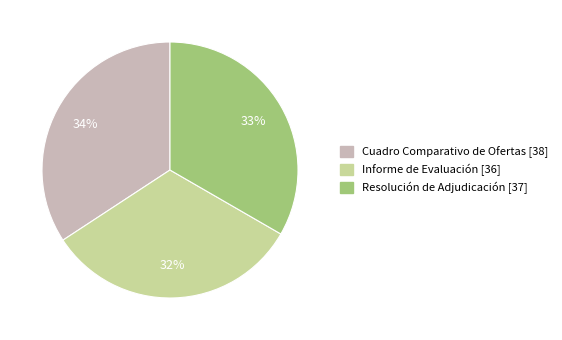

Rank the categories by value from highest to lowest.

Cuadro Comparativo de Ofertas [38], Resolución de Adjudicación [37], Informe de Evaluación [36]